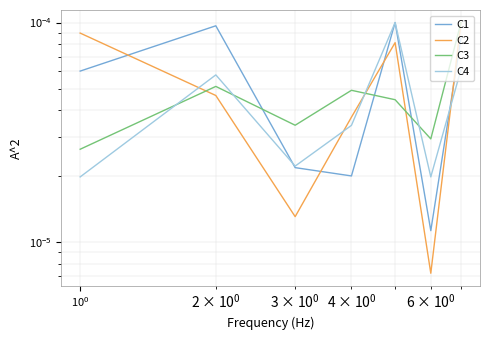

Count the number of categories in the chart.

7